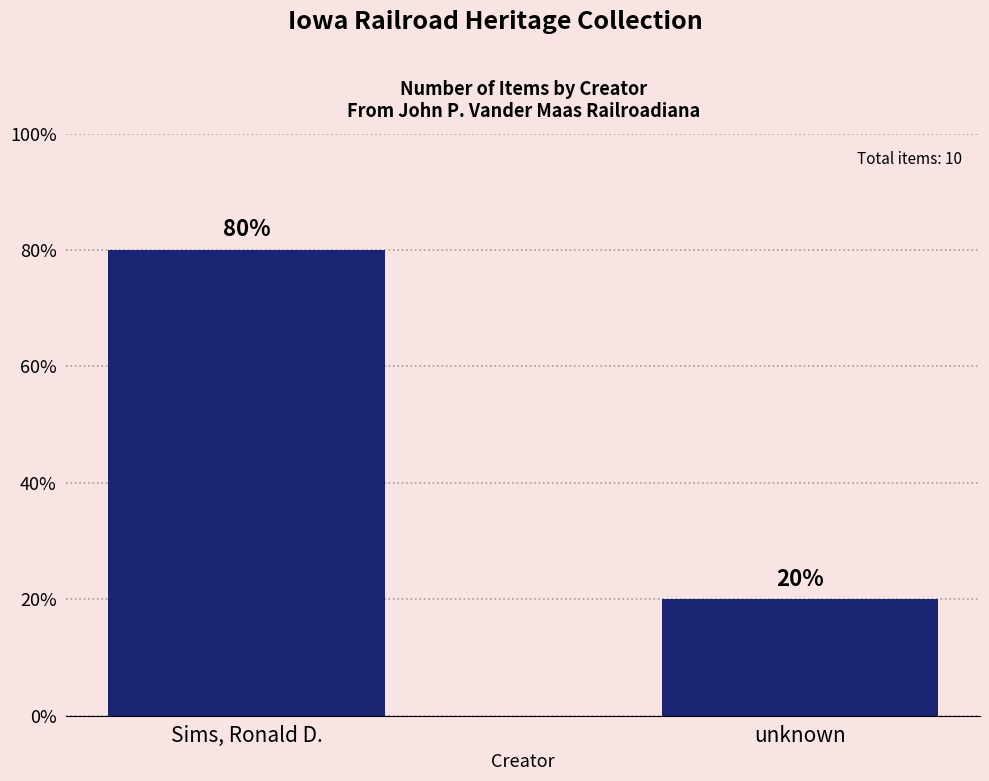

What is the label of the 1st bar from the right?

unknown